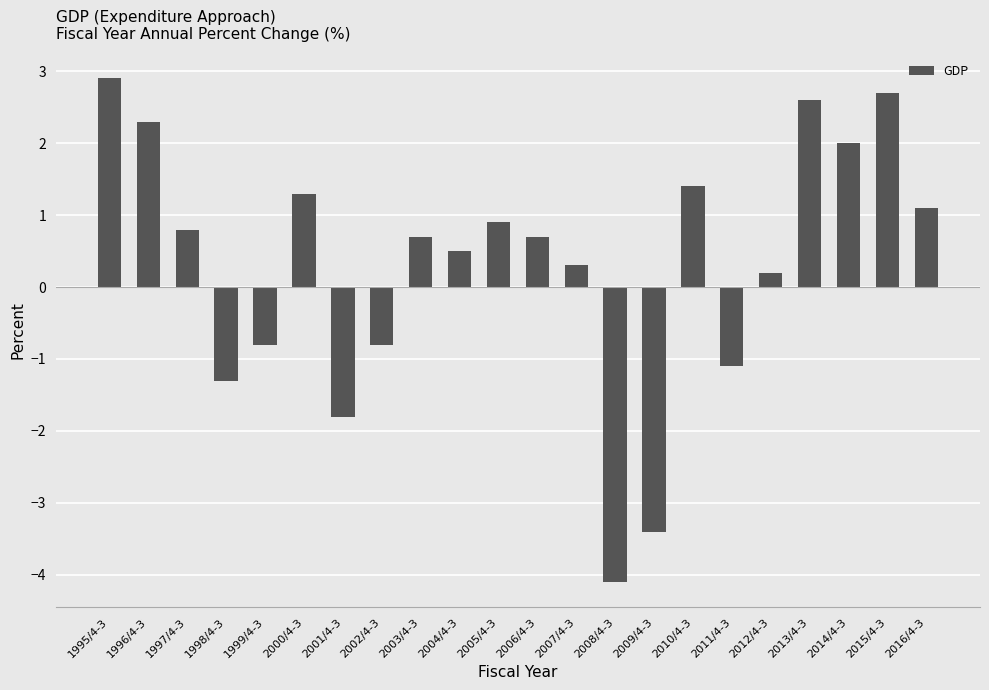

What is the minimum value shown in the chart?

-4.1